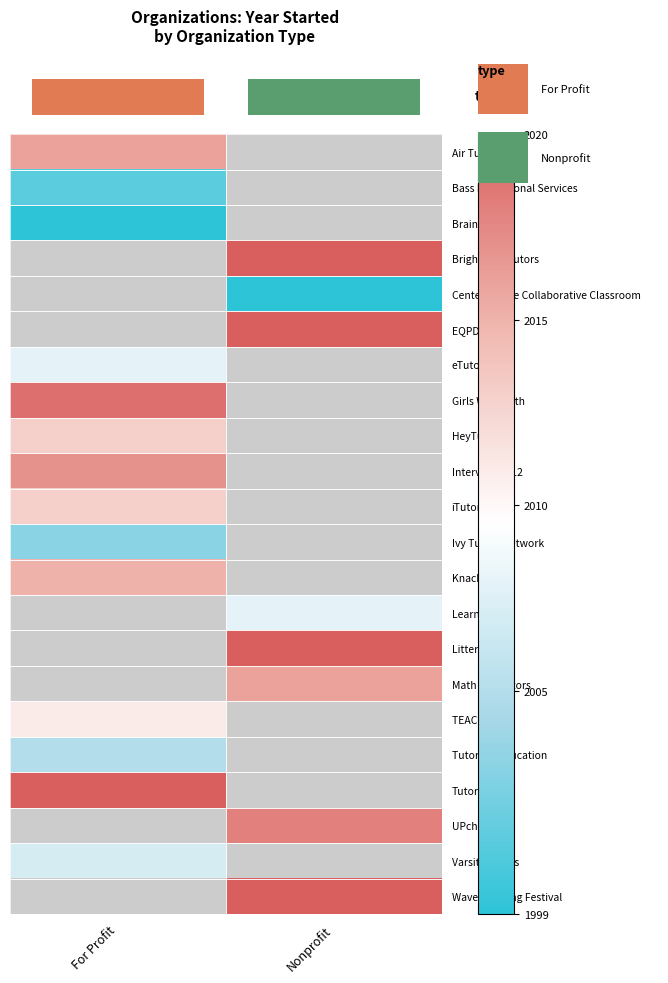

At how many categories does at least one series exceed 231?

2